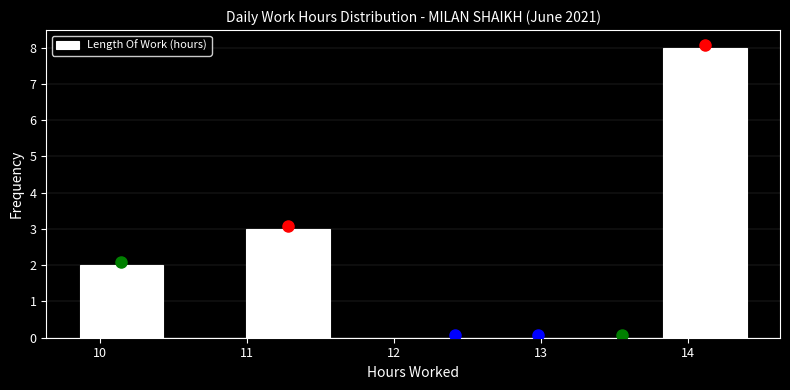

Reading left to right, transcribe this chart: for each bar, give the range it covers on the x-axis and its height. Neither the bar edges nor the heights are printed on the chart, so give them approximately, as read against the axes.

9.9 to 10.4: 2
10.4 to 11.0: 0
11.0 to 11.6: 3
11.6 to 12.1: 0
12.1 to 12.7: 0
12.7 to 13.3: 0
13.3 to 13.8: 0
13.8 to 14.4: 8